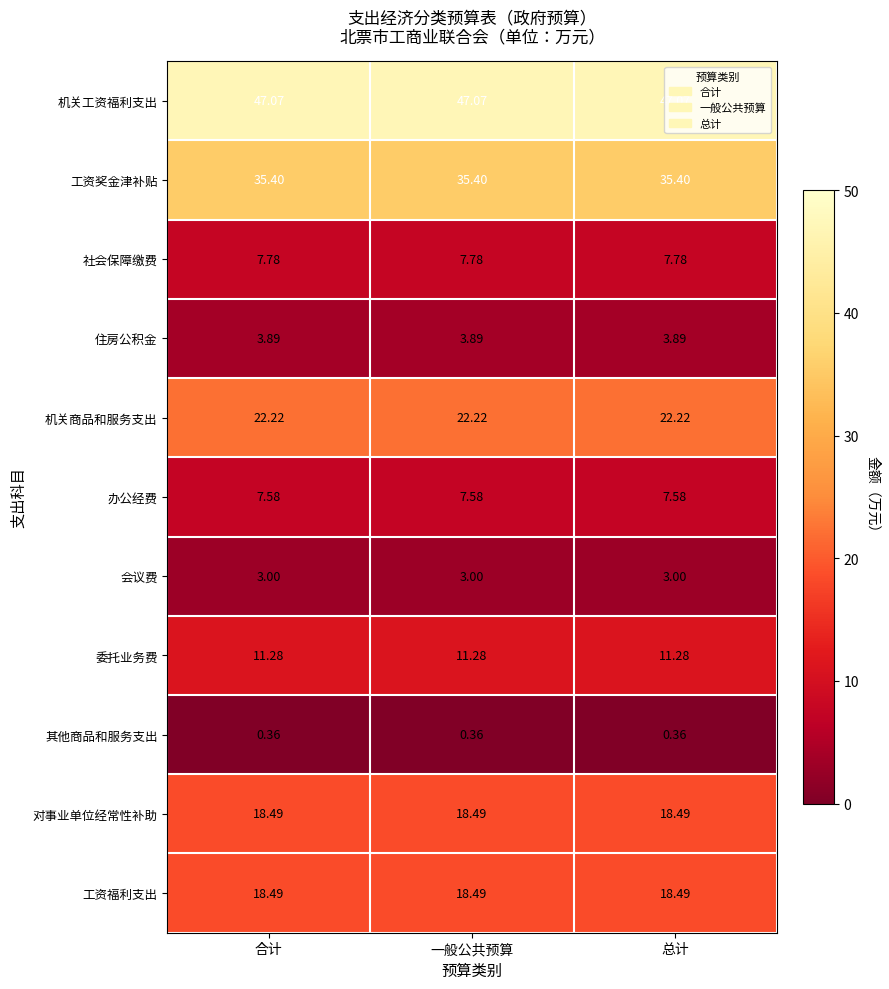

Which series has the largest total across all categories?

机关工资福利支出